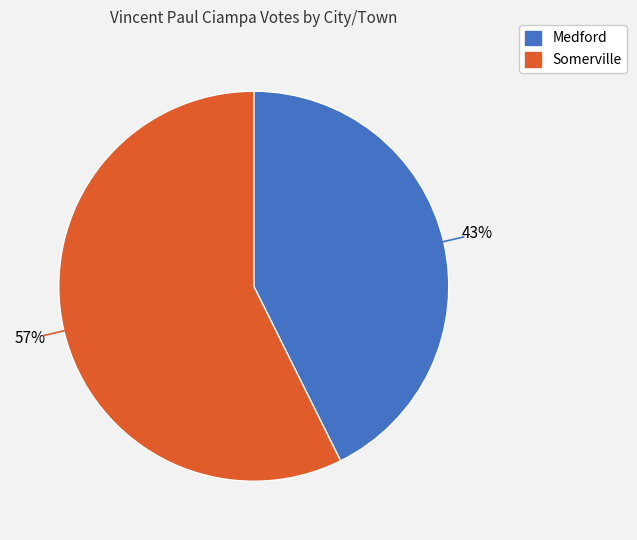

To the nearest percent, what portion does Medford represent?

43%